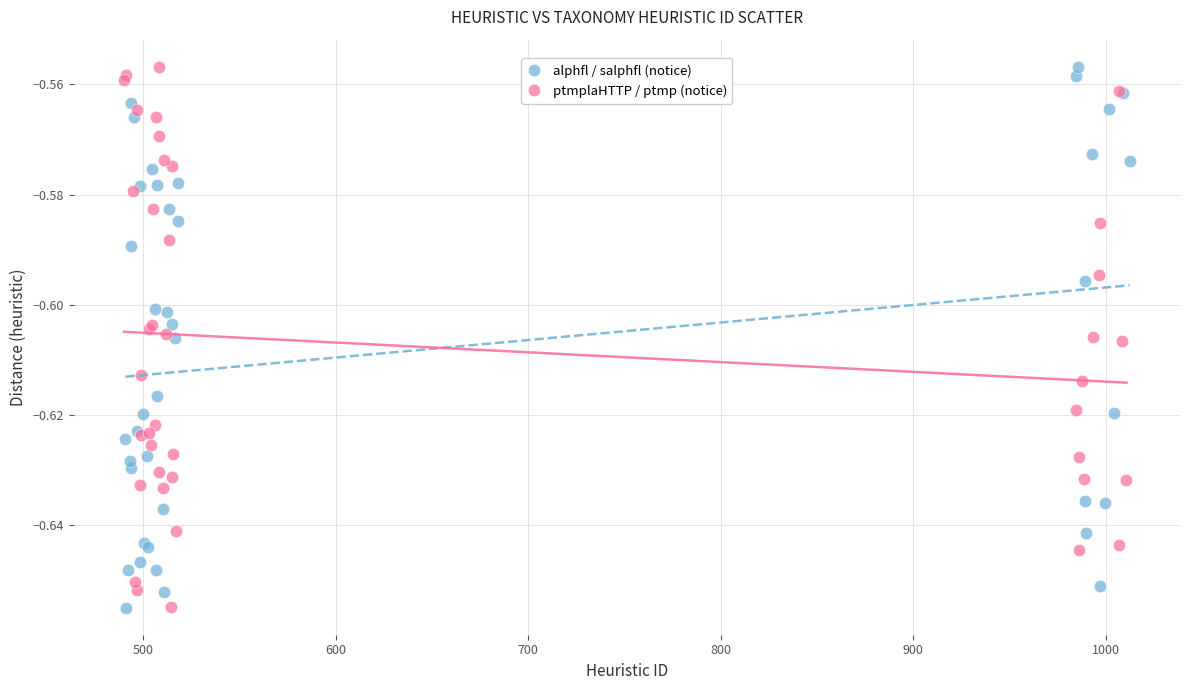

What are all the series names shown in the legend?

alphfl / salphfl (notice), ptmplaHTTP / ptmp (notice)